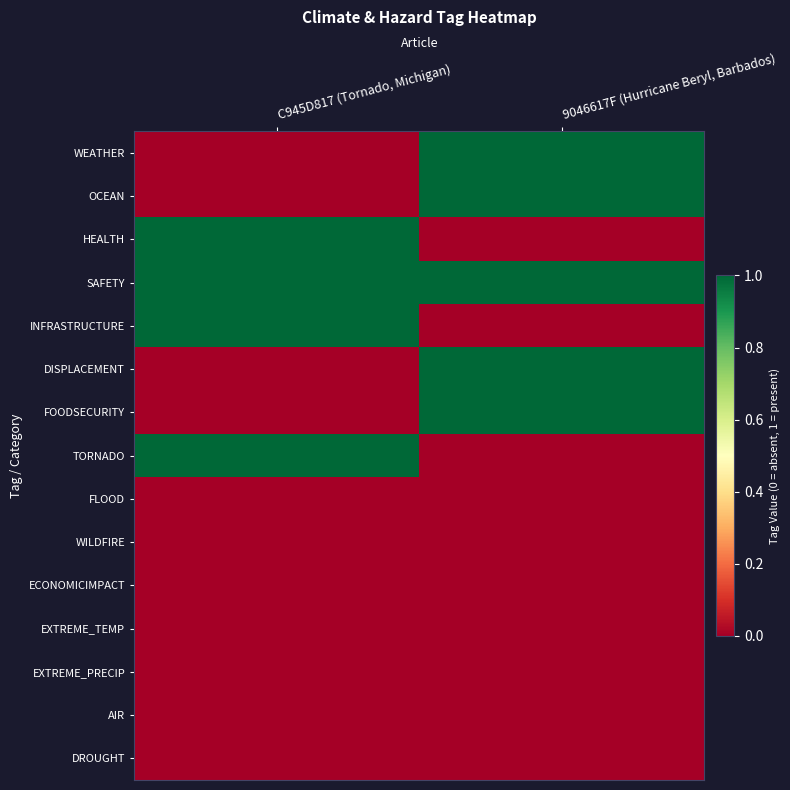

At which category does the chart reach its minimum across all series?

C945D817 (Tornado, Michigan)